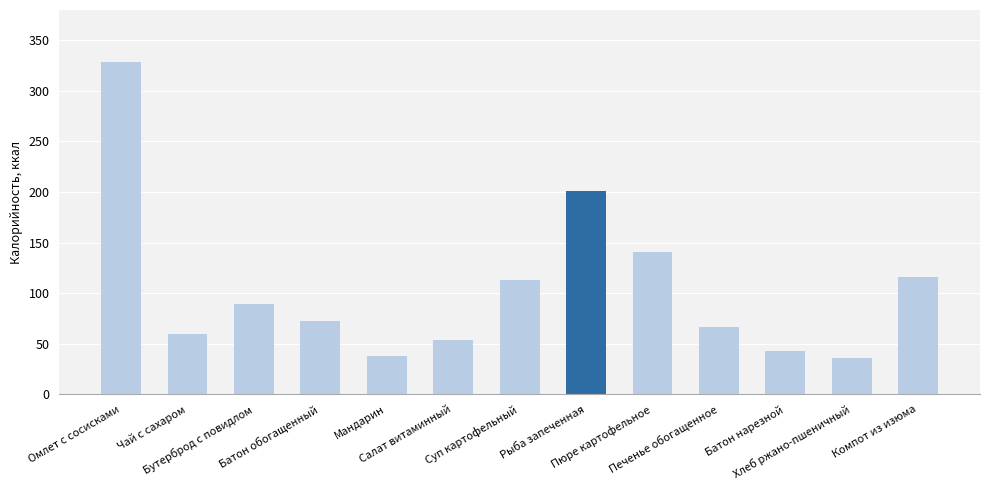

True or false: the data shows 51 at Хлеб ржано-пшеничный.

False